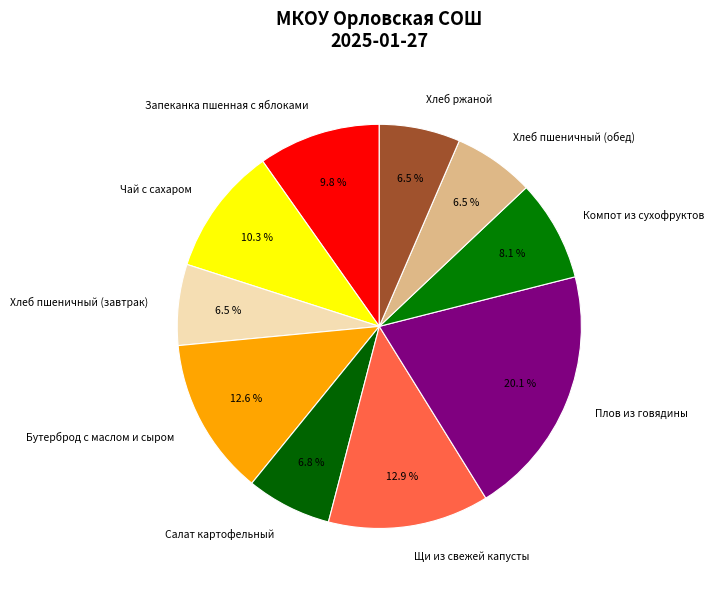

Count the number of slices in the pie.

10